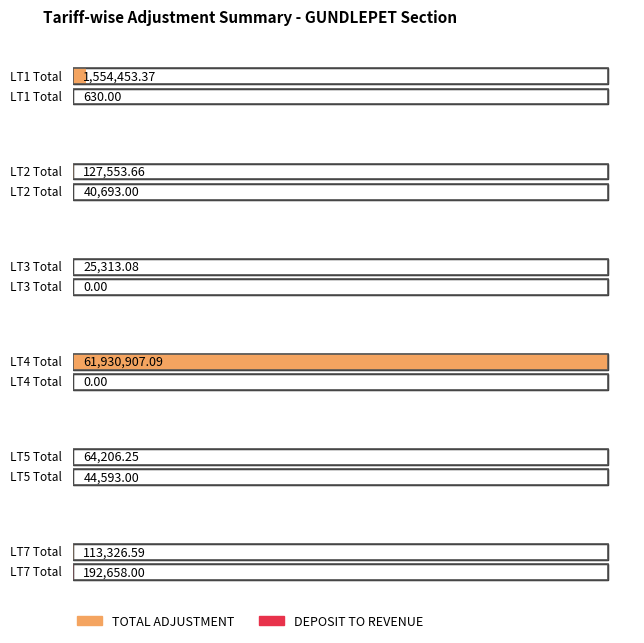

True or false: BALANCE TRANSFER ADJUSTMENT has more than 2 points higher than both neighbors.

False